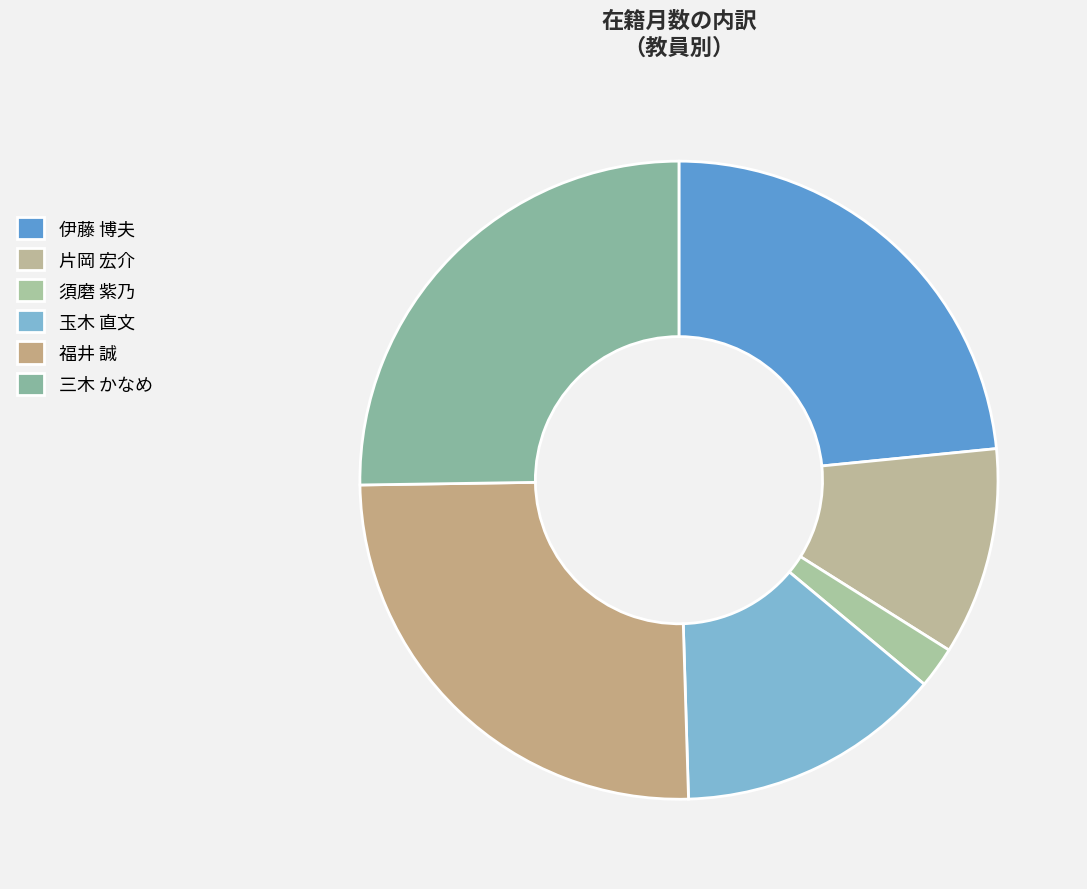

Is there any slice that represents more than half of the pie?

No